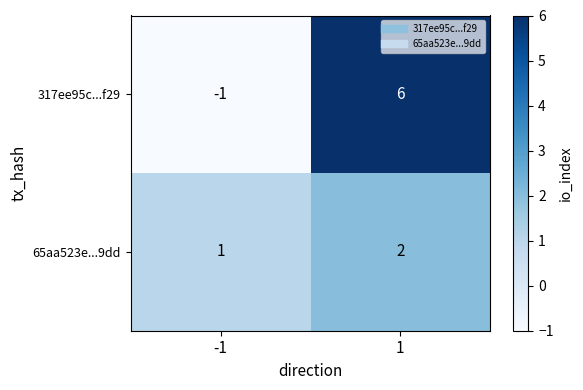

What is the sum of the 317ee95c...f29 values at 1 and -1?

5